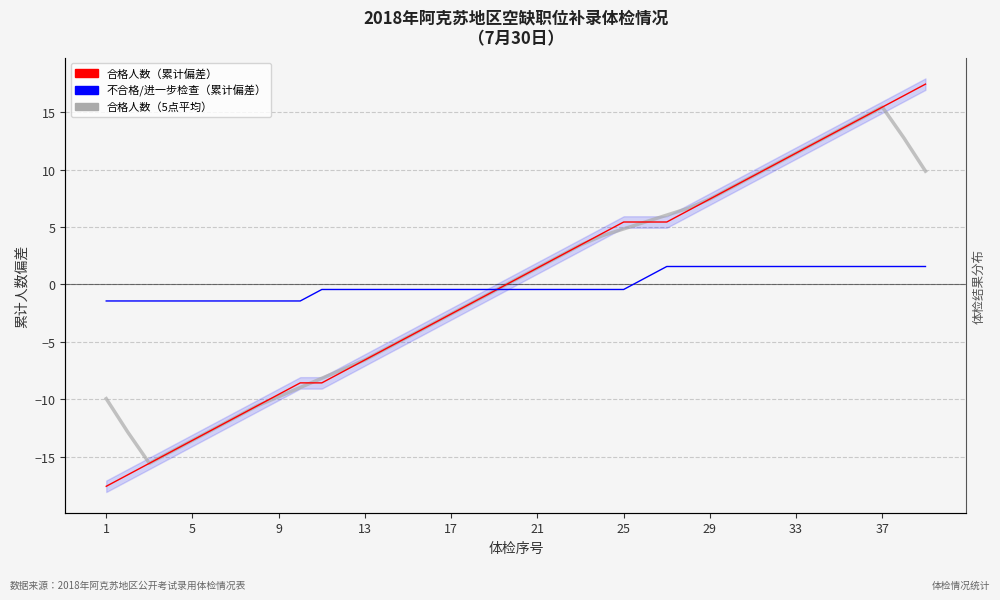

Which series has the widest spread of values?

合格人数（累计偏差）